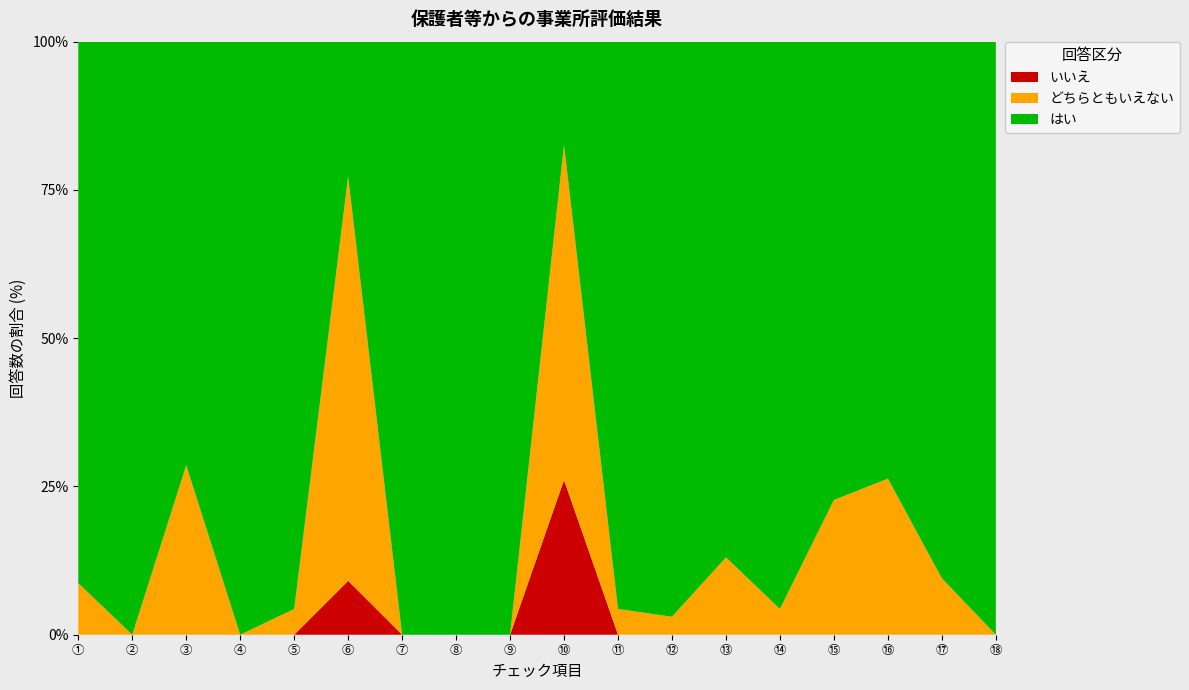

Reading left to right, transcribe all the data shown in this chart.

はい: 21	23	15	23	22	5	23	23	23	4	22	32	20	22	17	14	19	21
どちらともいえない: 2	0	6	0	1	15	0	0	0	13	1	1	3	1	5	5	2	0
いいえ: 0	0	0	0	0	2	0	0	0	6	0	0	0	0	0	0	0	0